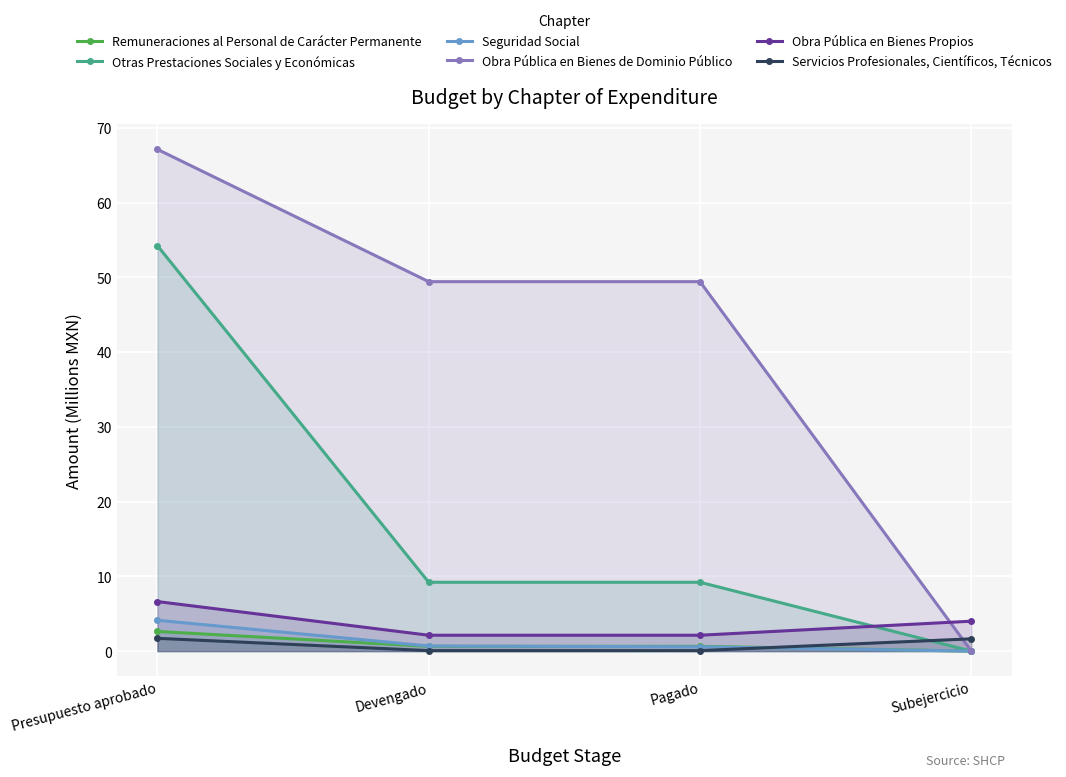

True or false: Obra Pública en Bienes Propios has more than 2 points higher than both neighbors.

False